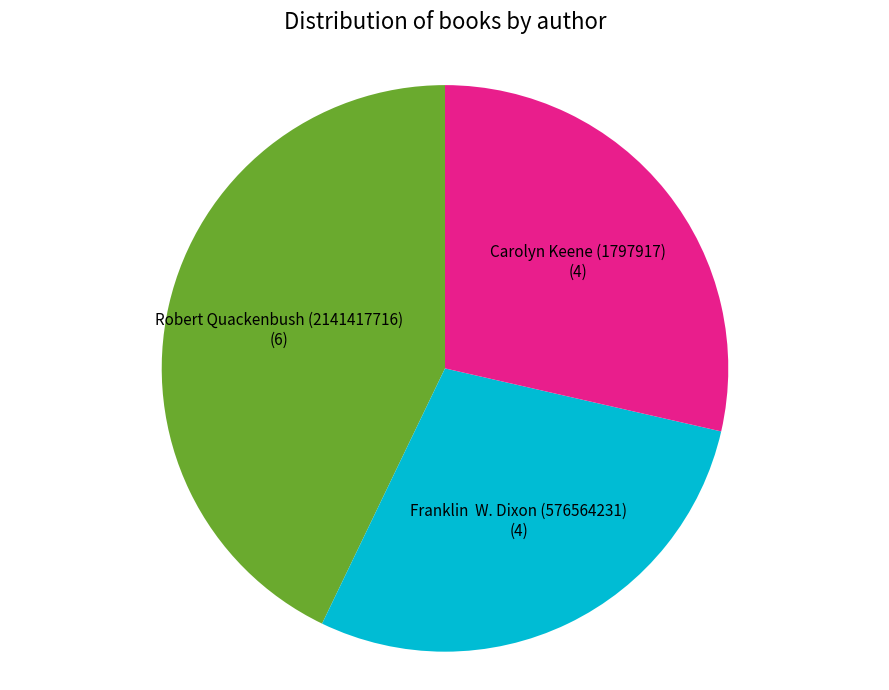

How many slices are in this pie chart?

3